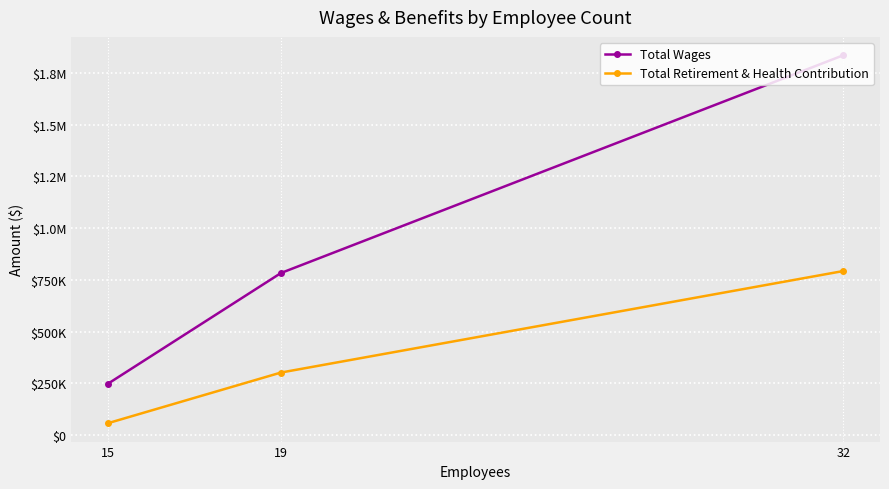

The Total Retirement & Health Contribution series shows 302274 at 19. True or false?

True